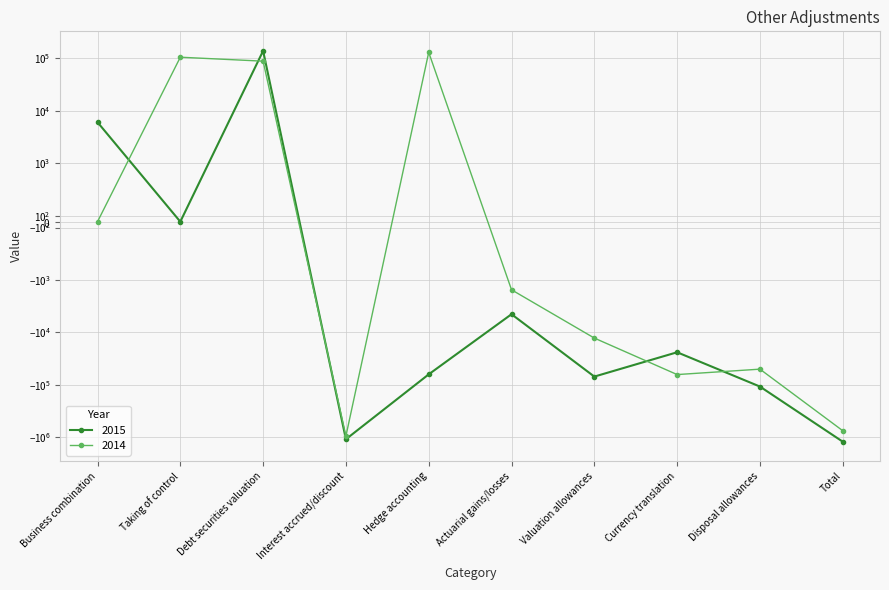

Where does the 2015 series first go above -23855?

Business combination